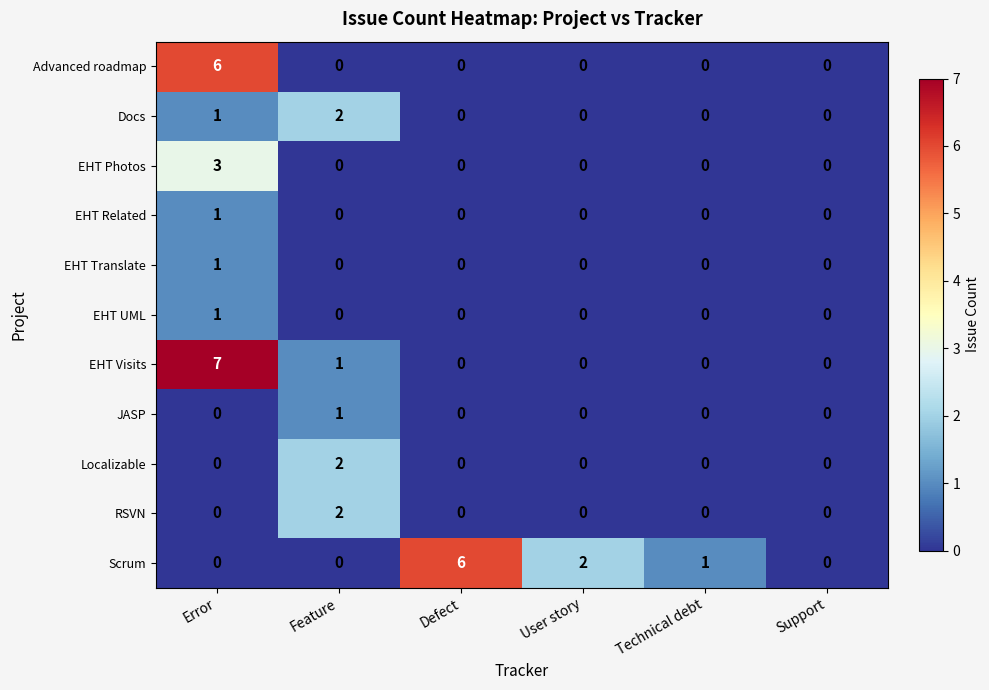

Which series changed the most between Feature and Defect?

Scrum